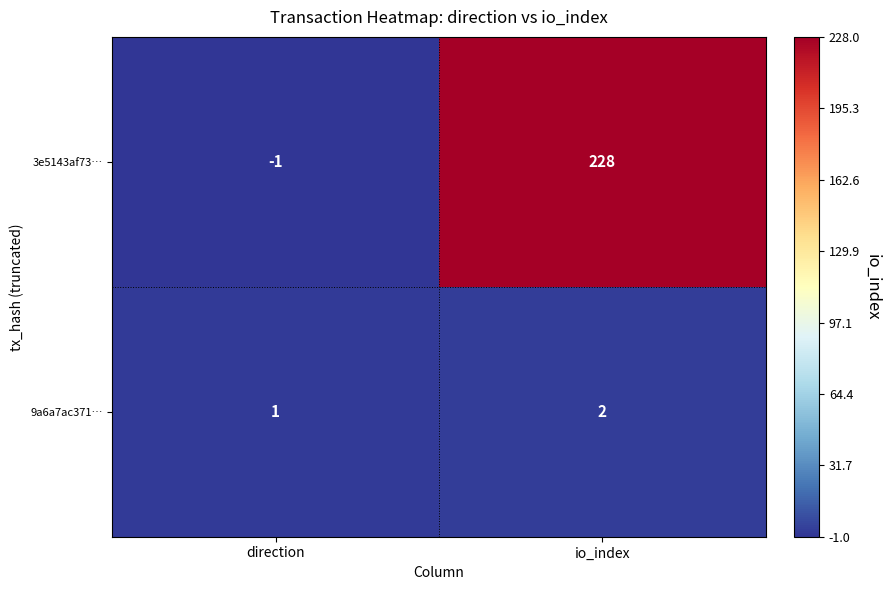

What is the difference between the maximum and minimum values in the 3e5143af73… series?

229